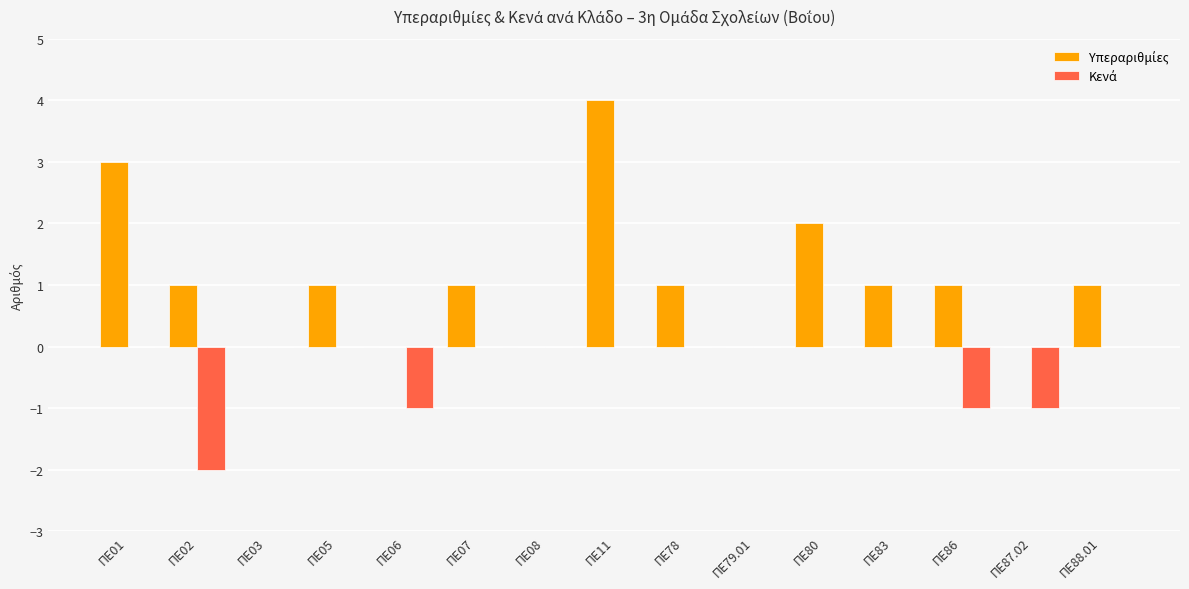

At which category is the sum across all series the highest?

ΠΕ11